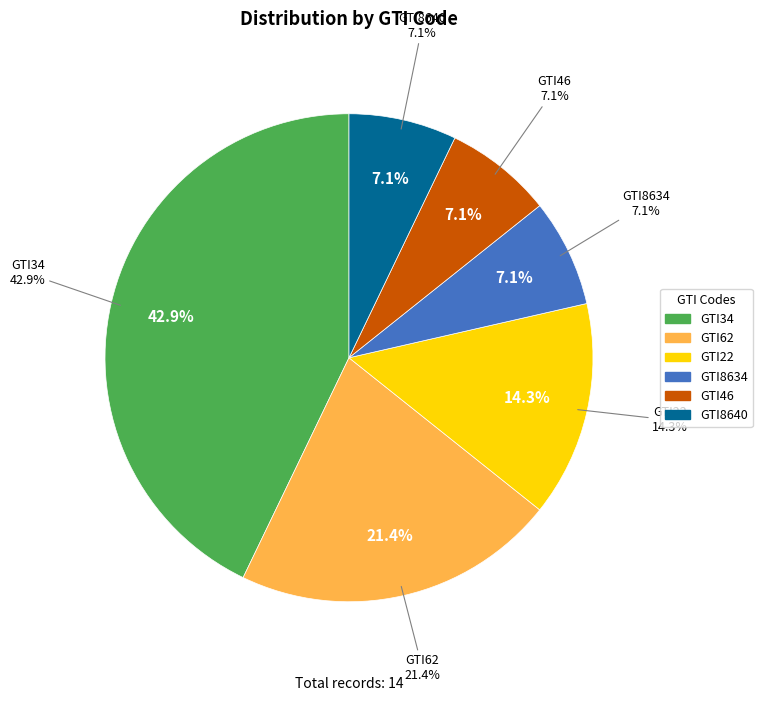

To the nearest percent, what portion does GTI46 represent?

7%